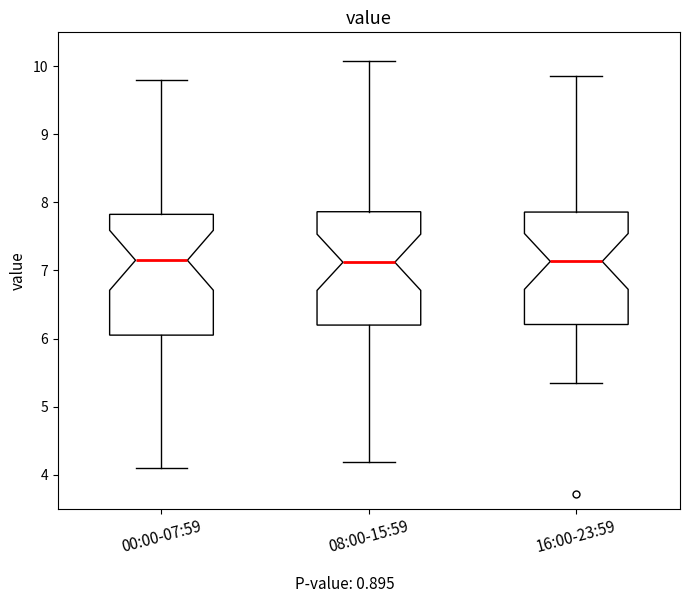

Reading left to right, transcribe this box plot: for each box, give where its median line is, the range the box spans, and where its two whiskers end, as read against the y-axis. The values are not printed on the chart, so give them approximately, as read against the axis.

00:00-07:59: median 7.2, box 6.1 to 7.8, whiskers 4.1 to 9.8
08:00-15:59: median 7.1, box 6.2 to 7.9, whiskers 4.2 to 10.1
16:00-23:59: median 7.1, box 6.2 to 7.9, whiskers 5.3 to 9.9